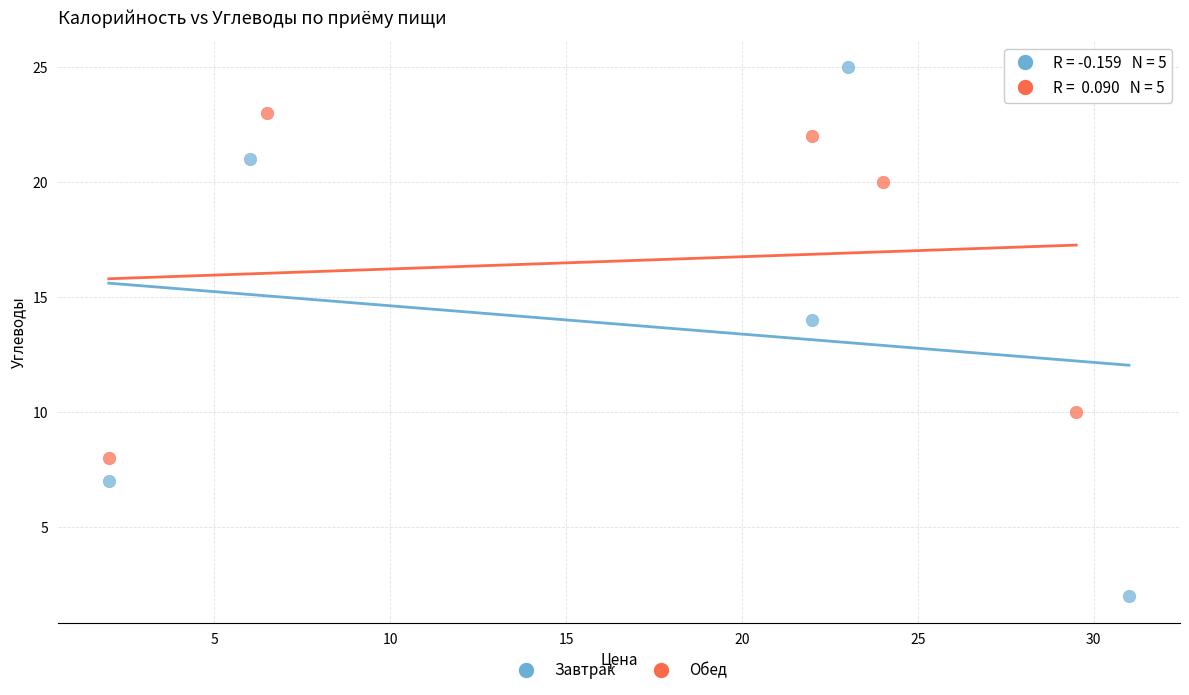

Which series contains the highest Y value?

Завтрак